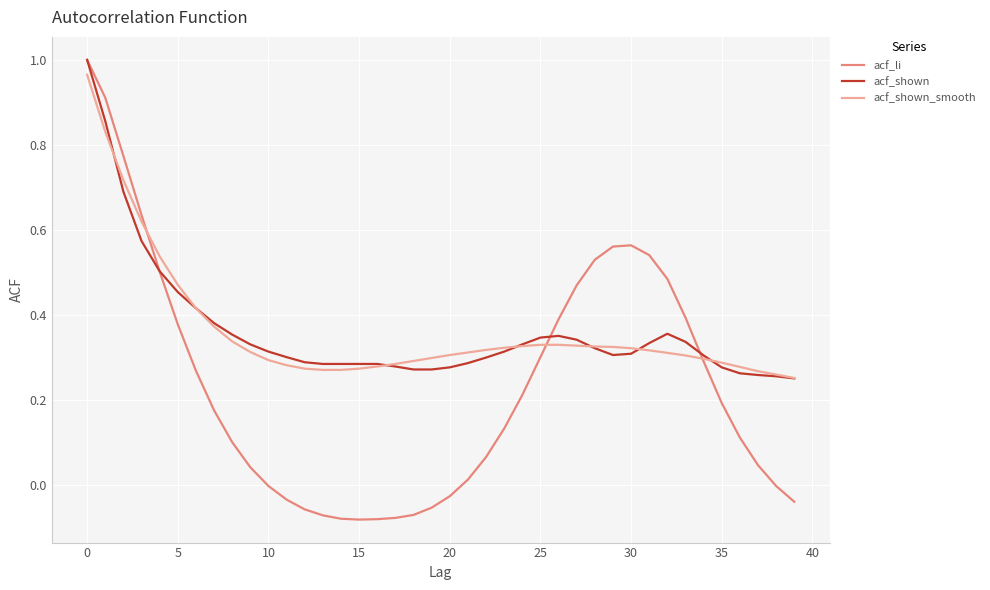

Which series has the widest spread of values?

acf_li